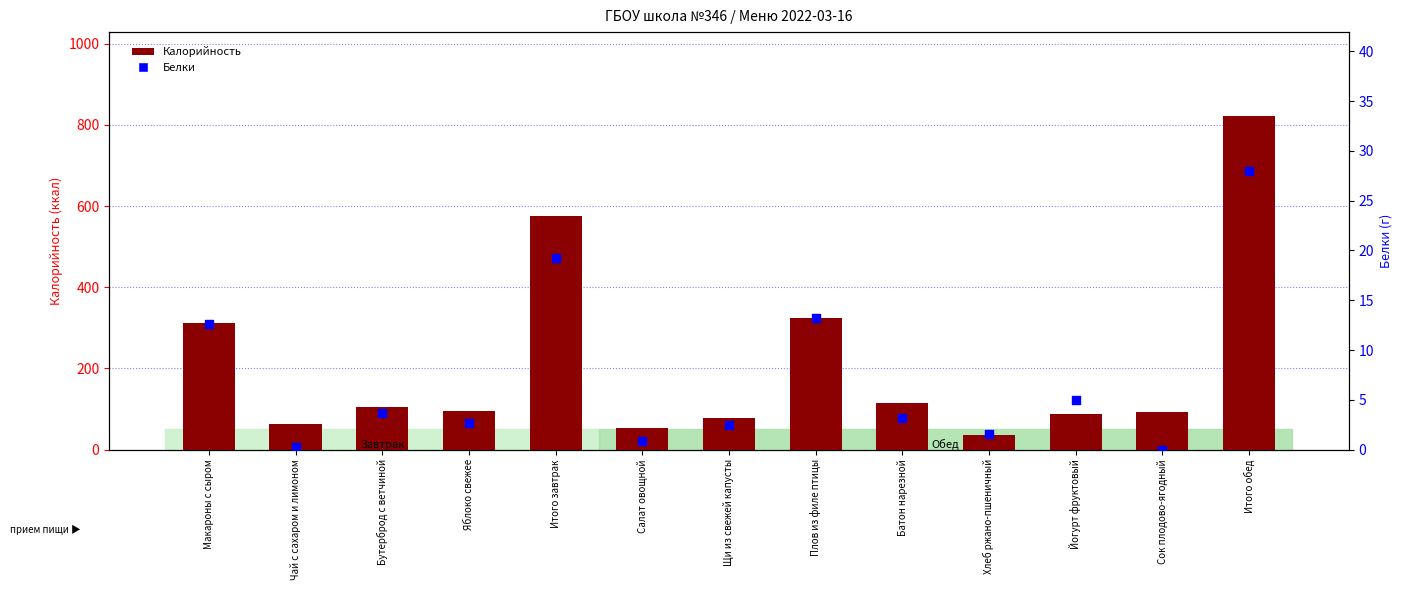

What are all the series names shown in the legend?

Калорийность, Белки